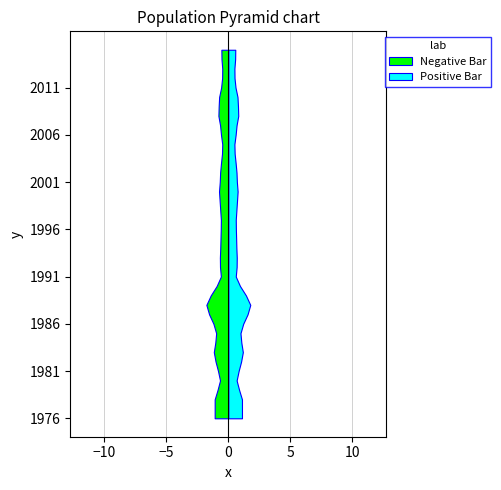

Reading left to right, extract all data points from this chart.

1976=1.1	1977=1.1	1978=1.1	1979=0.9	1980=0.7	1981=0.8	1982=1.0	1983=1.2	1984=1.1	1985=1.0	1986=1.2	1987=1.6	1988=1.8	1989=1.4	1990=0.9	1991=0.6	1992=0.7	1993=0.7	1994=0.7	1995=0.6	1996=0.6	1997=0.6	1998=0.7	1999=0.7	2000=0.8	2001=0.7	2002=0.7	2003=0.6	2004=0.5	2005=0.5	2006=0.6	2007=0.7	2008=0.8	2009=0.8	2010=0.7	2011=0.6	2012=0.5	2013=0.5	2014=0.6	2015=0.6